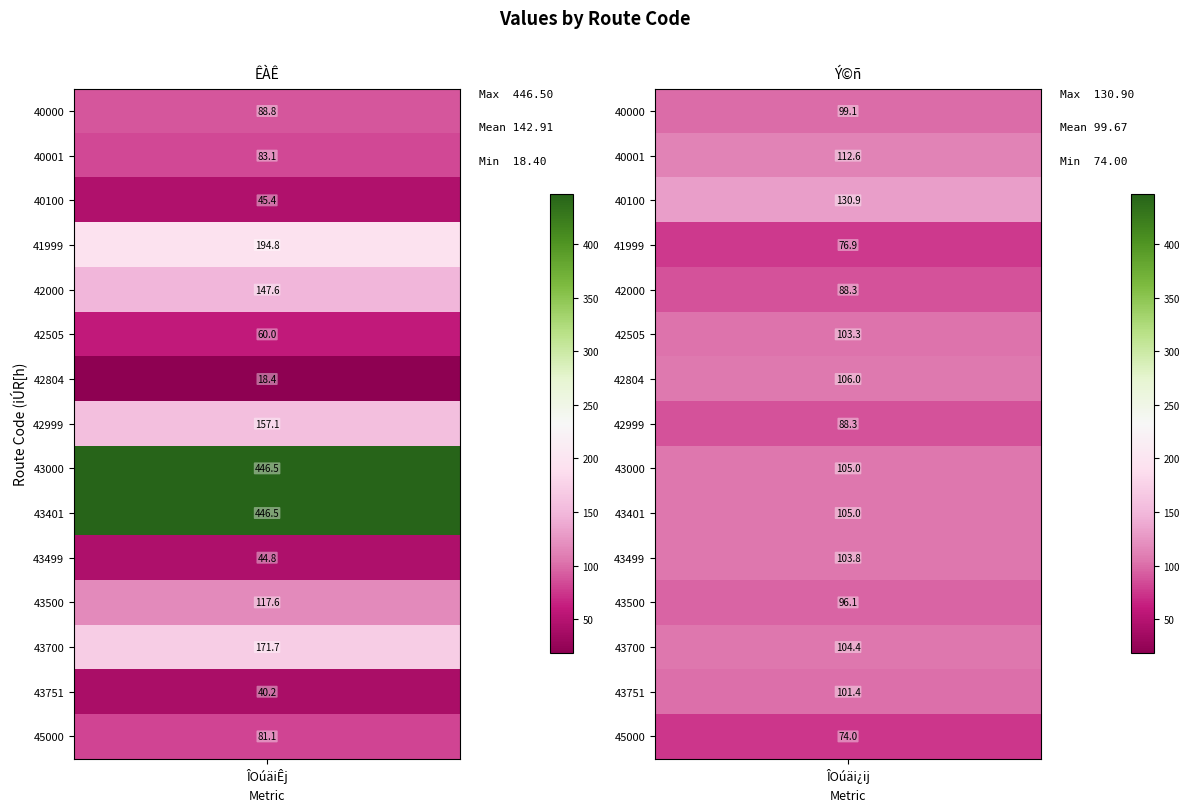

At which label does Ý©ñ reach its minimum?

45000